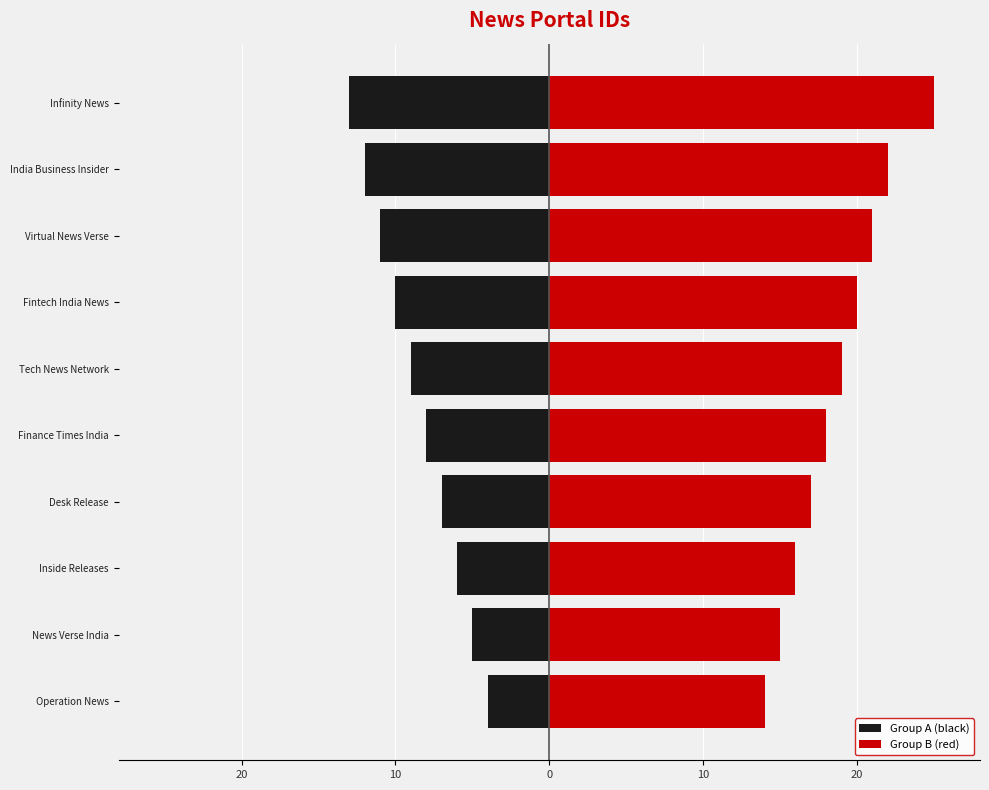

Is it true that Group B (red) equals 16 at Inside Releases?

True